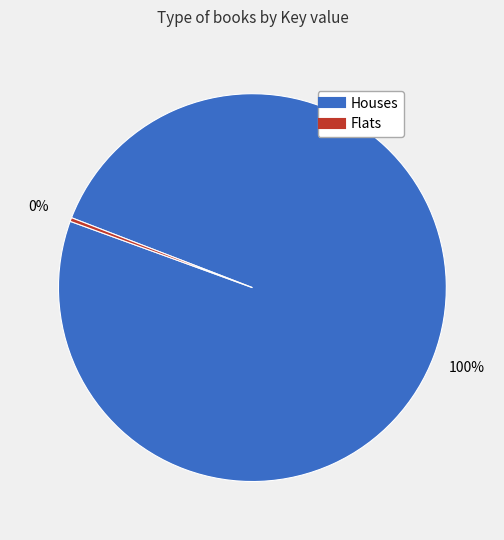

Is there any slice that represents more than half of the pie?

Yes